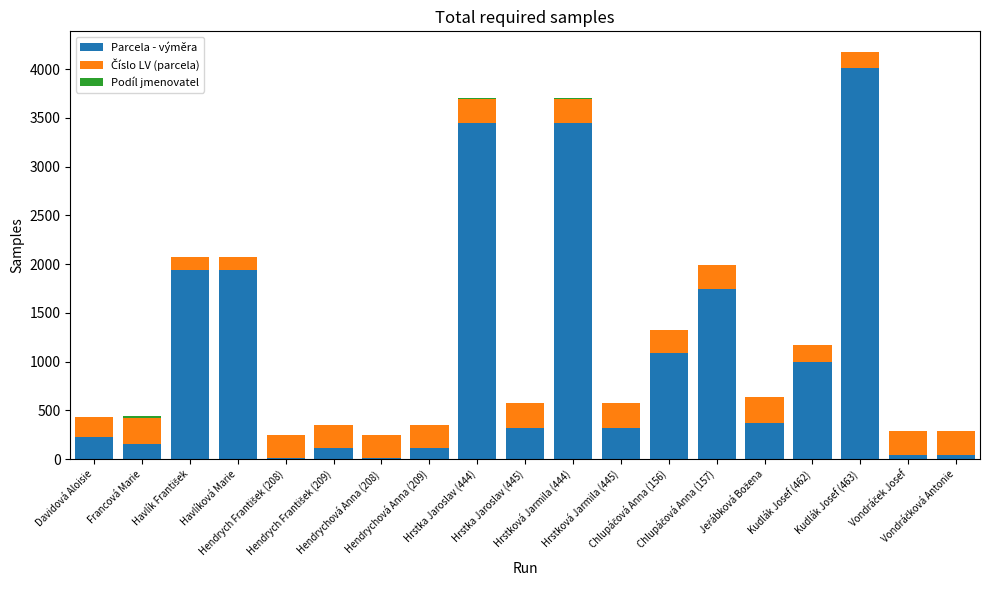

What is the sum of all Parcela - výměra values?

20334